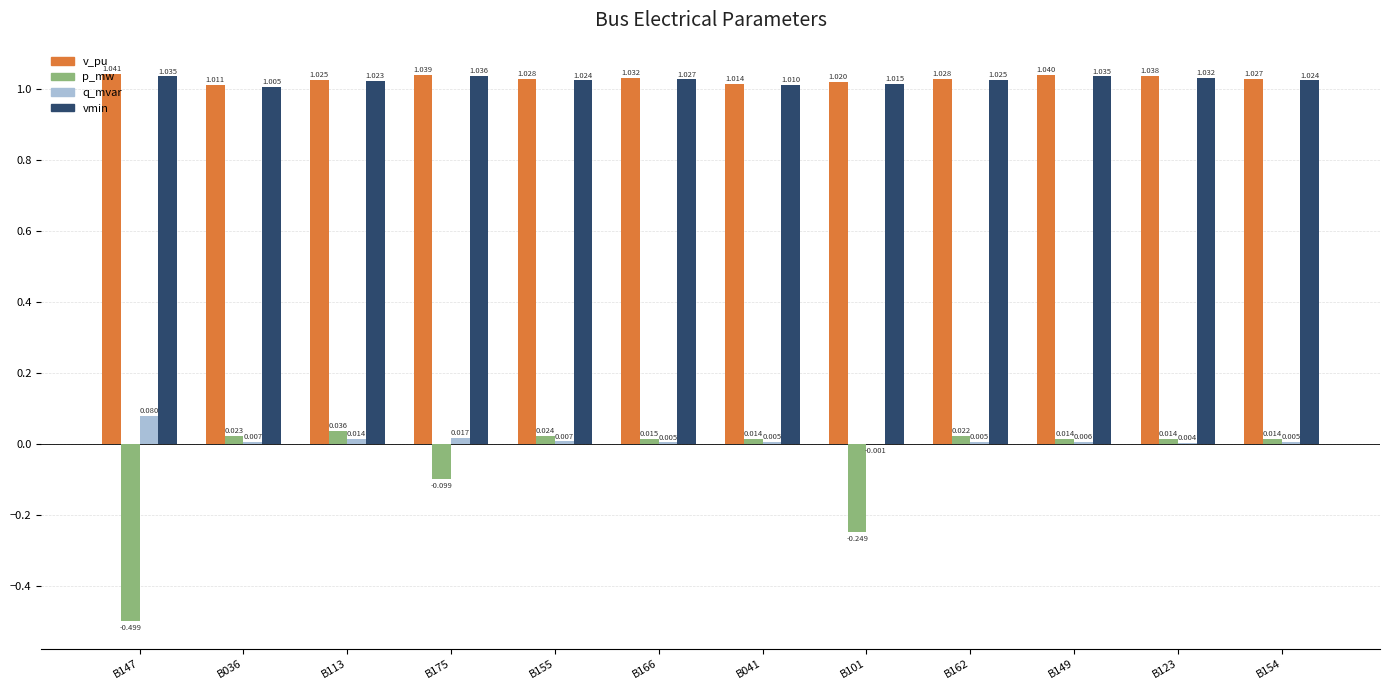

What is the sum of all v_pu values?

12.3